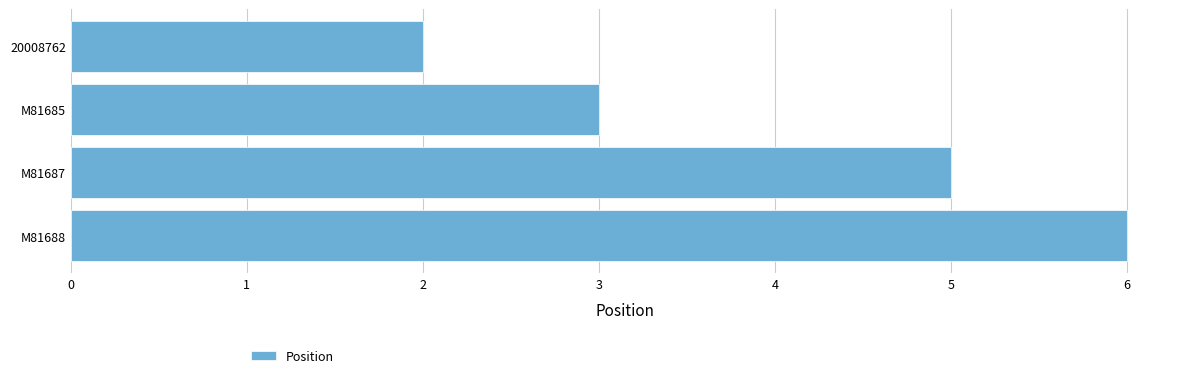

What position from the top is M81685?

2